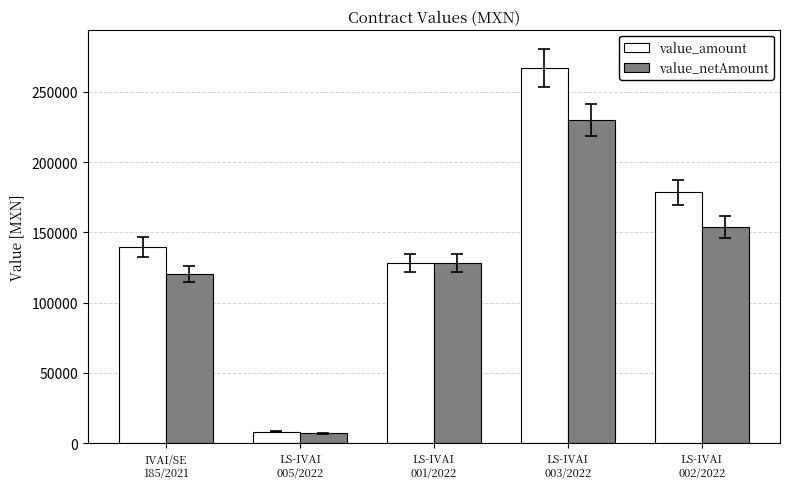

Between LS-IVAI
005/2022 and LS-IVAI
003/2022, which series saw the biggest shift?

value_amount